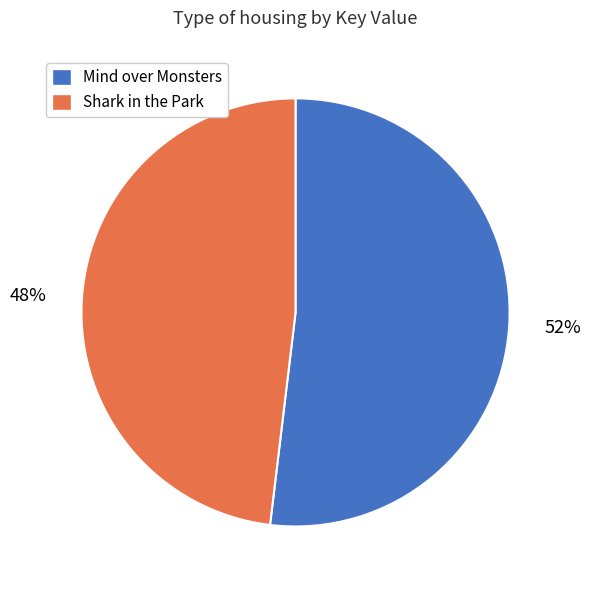

True or false: Shark in the Park accounts for 61% of the total.

False